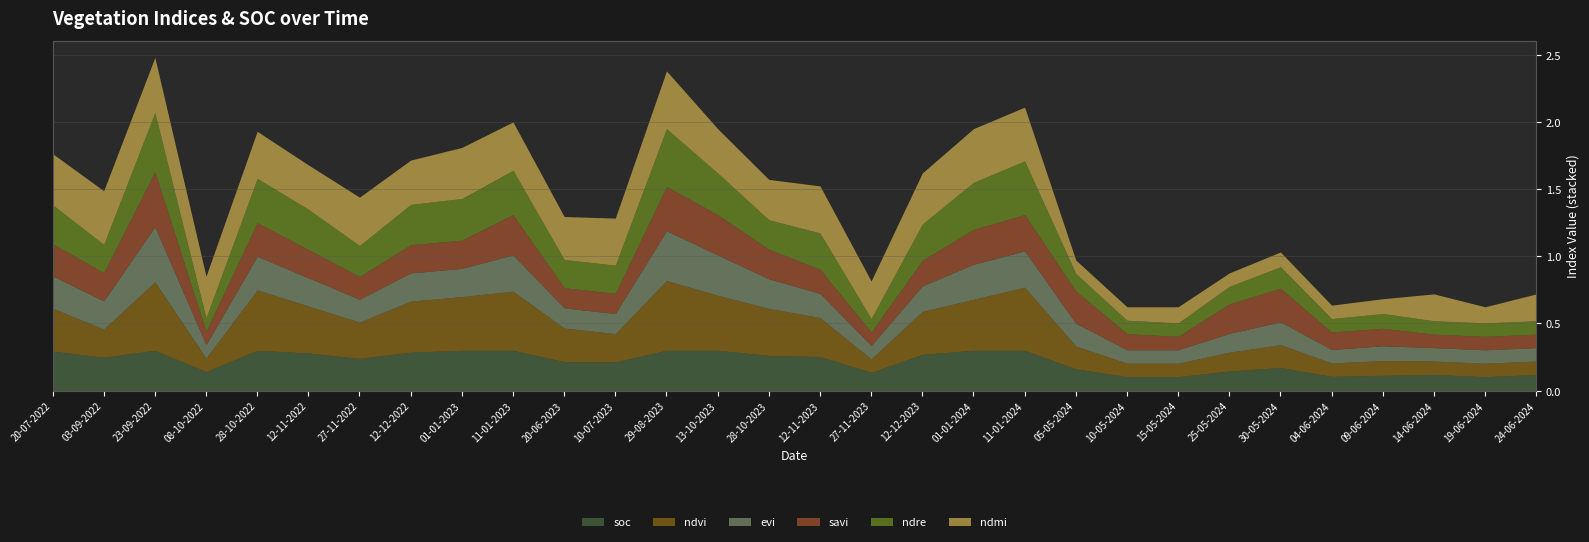

At which category is the sum across all series the highest?

23-09-2022